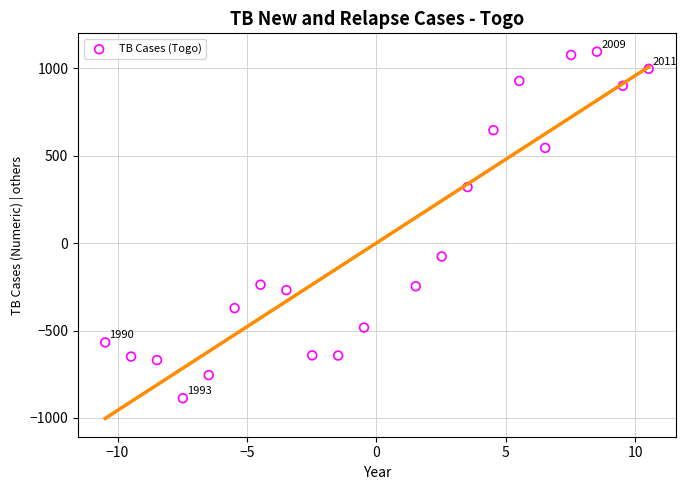

What Y value in the scatter plot is closest to 103?

-77.0